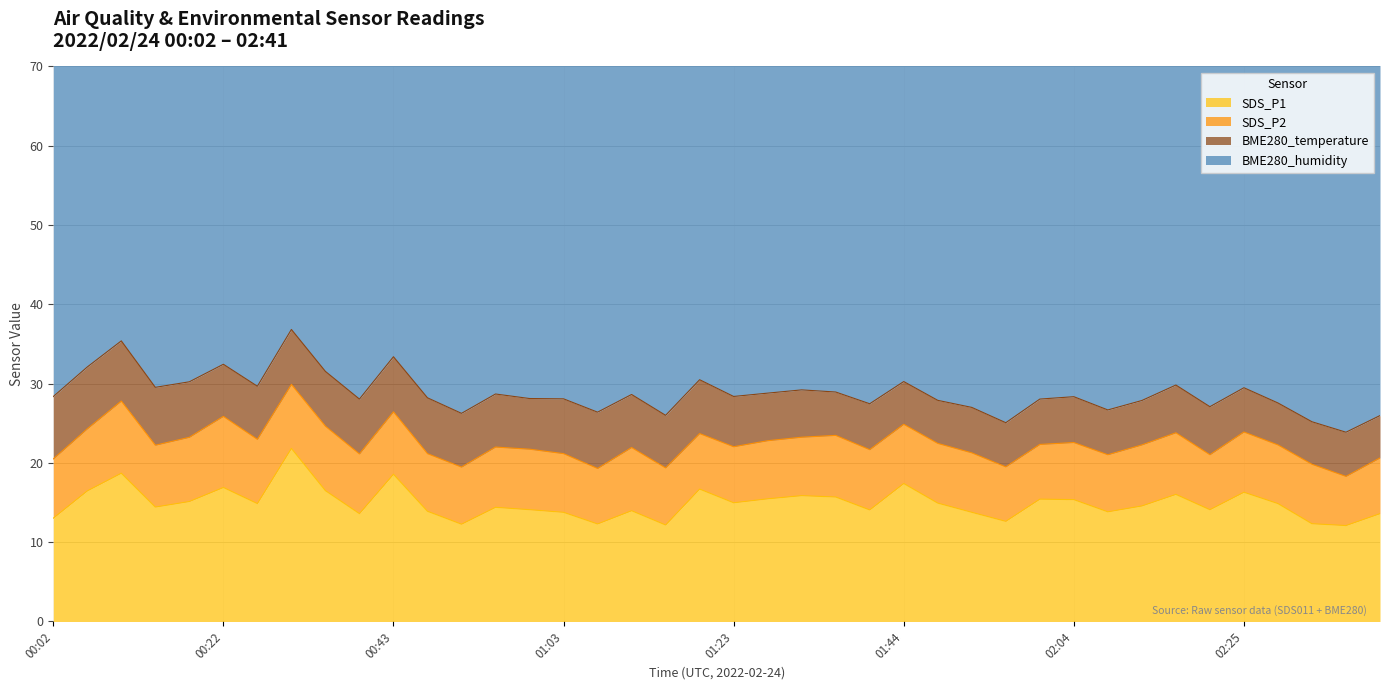

What is the total value across all series at 00:51?

76.9